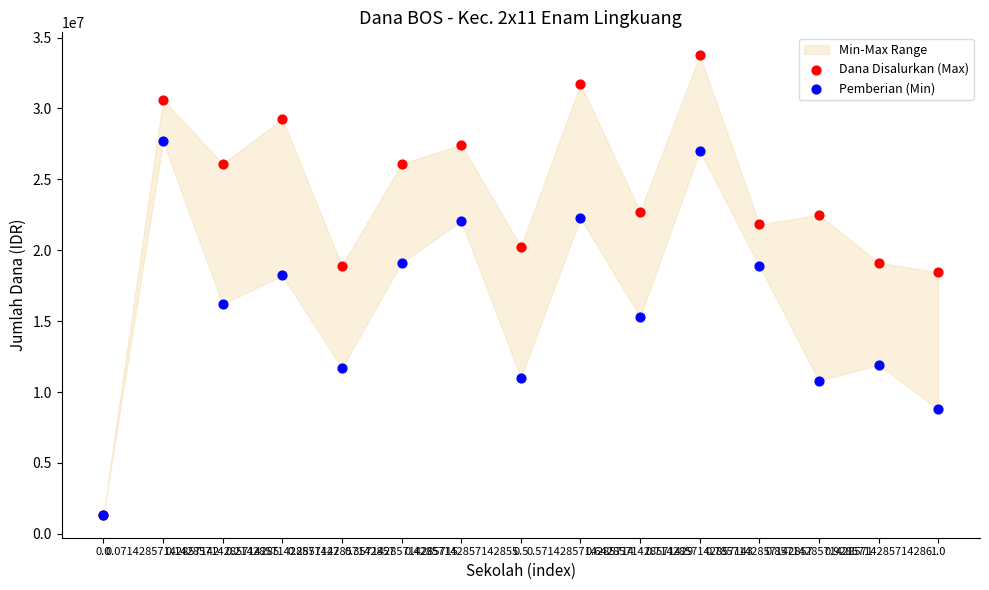

In the Pemberian (Min) series, what Y value is closest to 14512500?

15300000